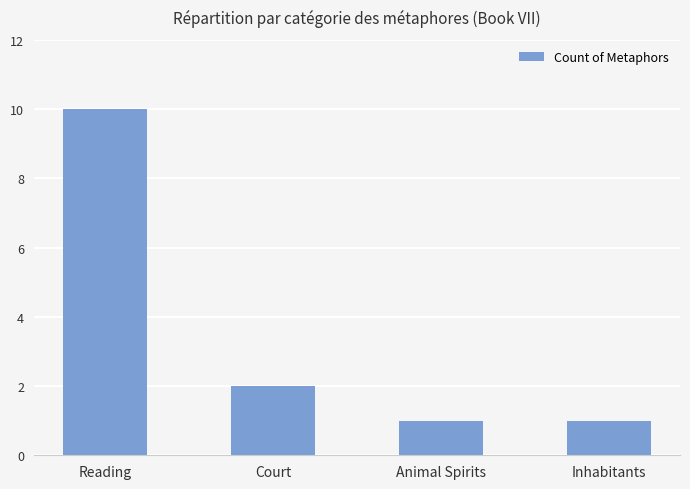

Where is the data nearest to the value 5?

Court